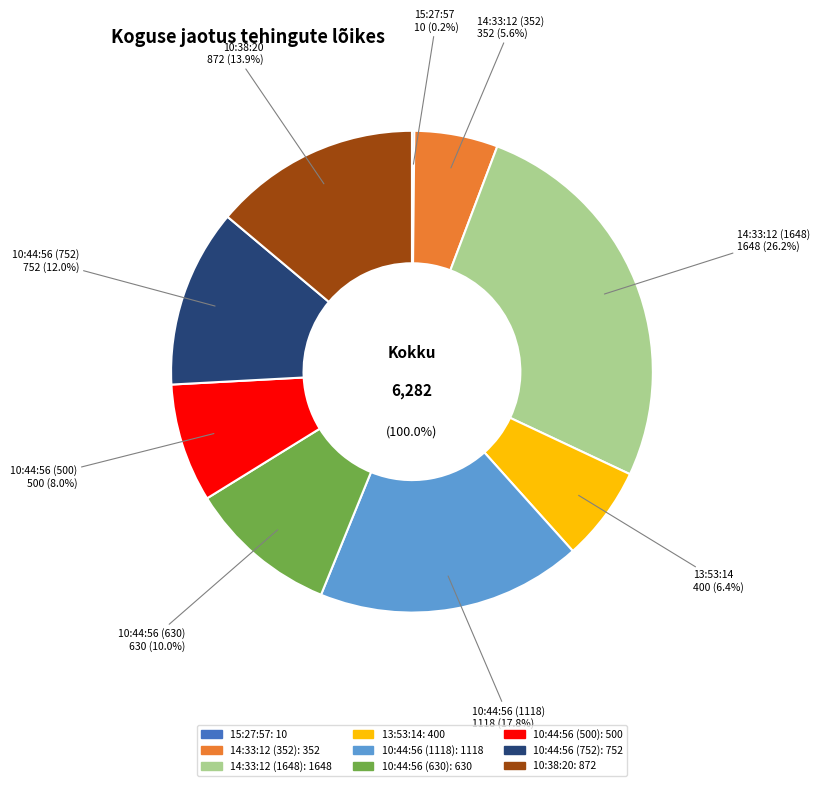

To the nearest percent, what is the difference between the 13:53:14 and 15:27:57 slice percentages?

6%